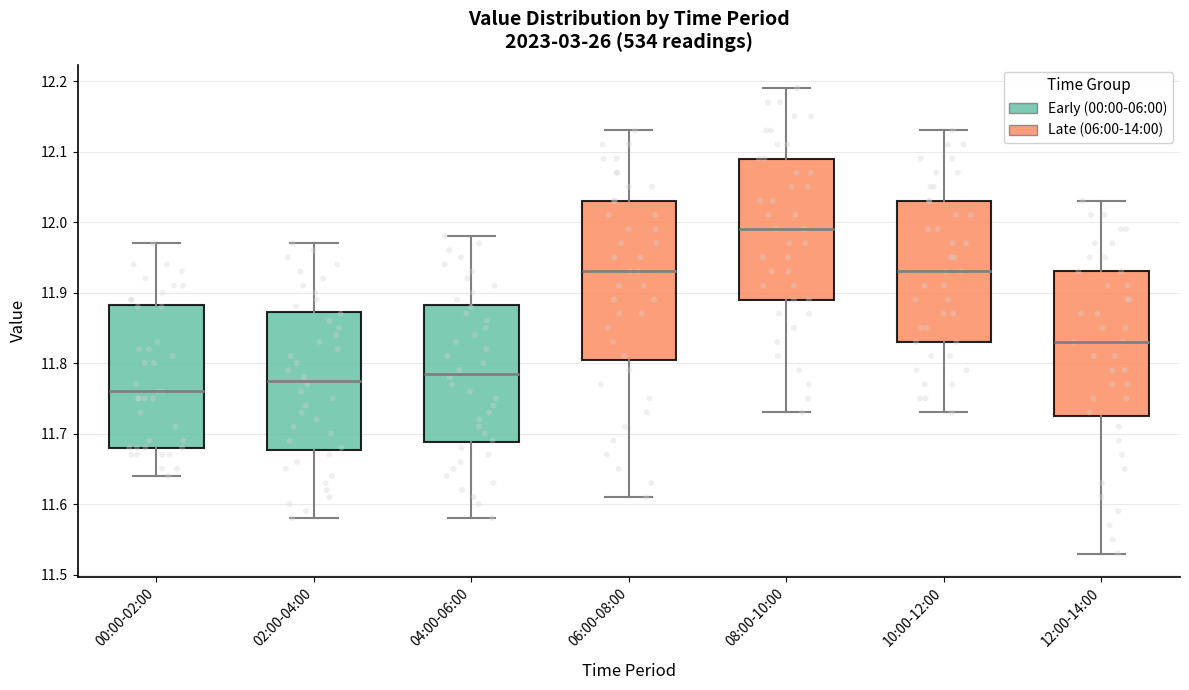

Which box is the tallest, from its lower edge to its upper edge?

06:00-08:00